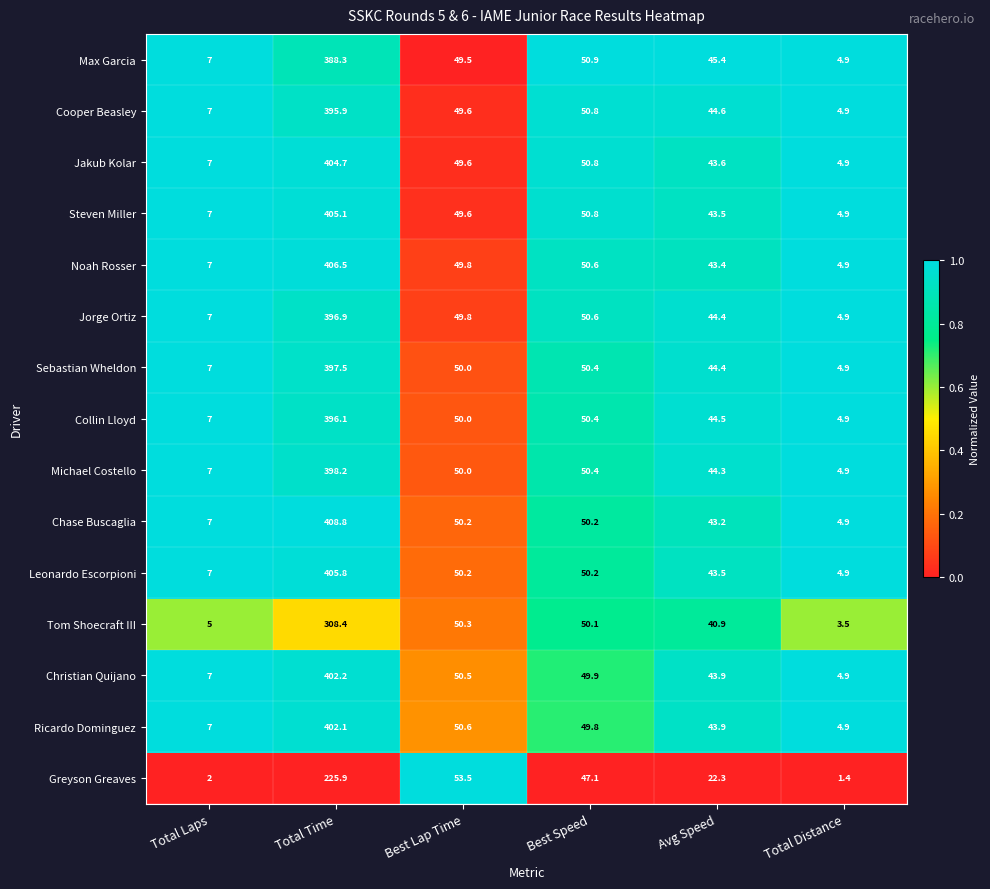

What is the difference between the Sebastian Wheldon values at Avg Speed and Total Distance?

39.5